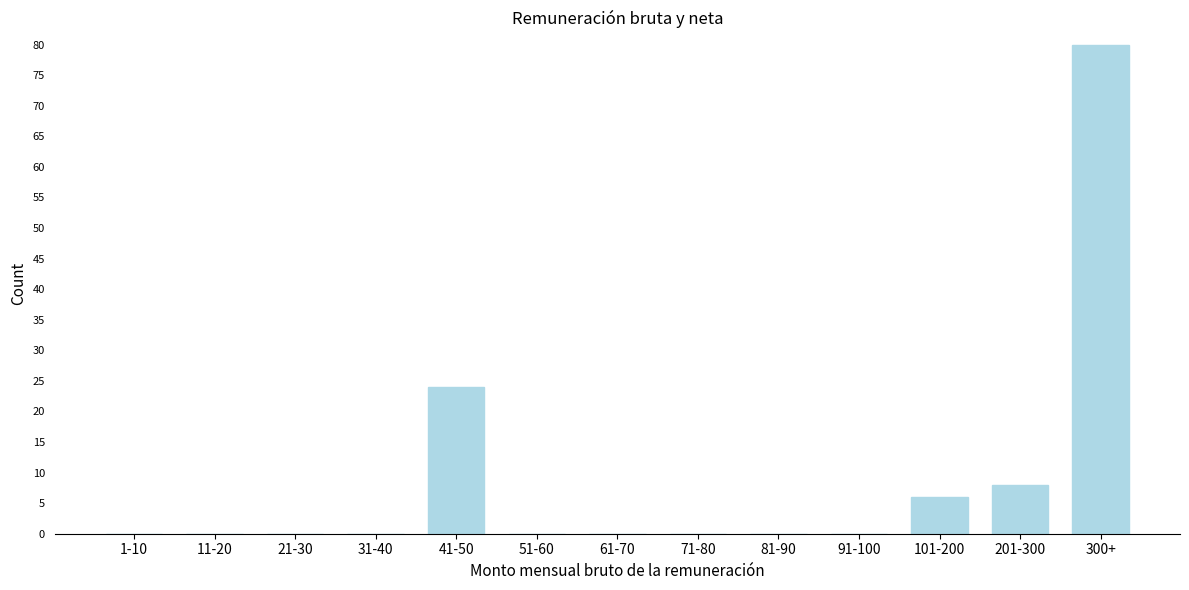

Reading right to left, extract all data points from this chart.

300+=80	201-300=8	101-200=6	91-100=0	81-90=0	71-80=0	61-70=0	51-60=0	41-50=24	31-40=0	21-30=0	11-20=0	1-10=0